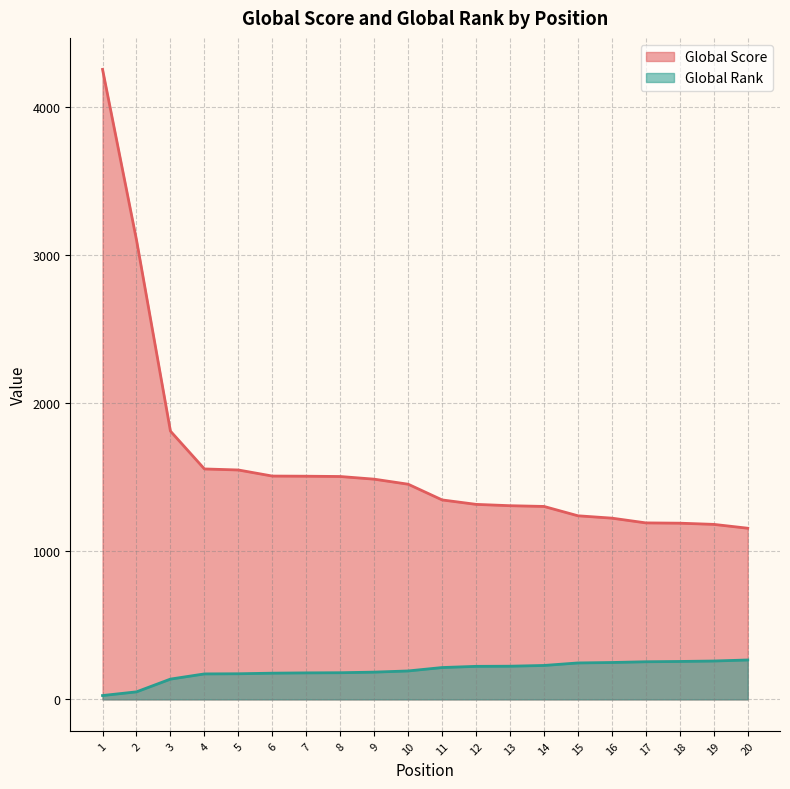

What are all the series names shown in the legend?

Global Score, Global Rank